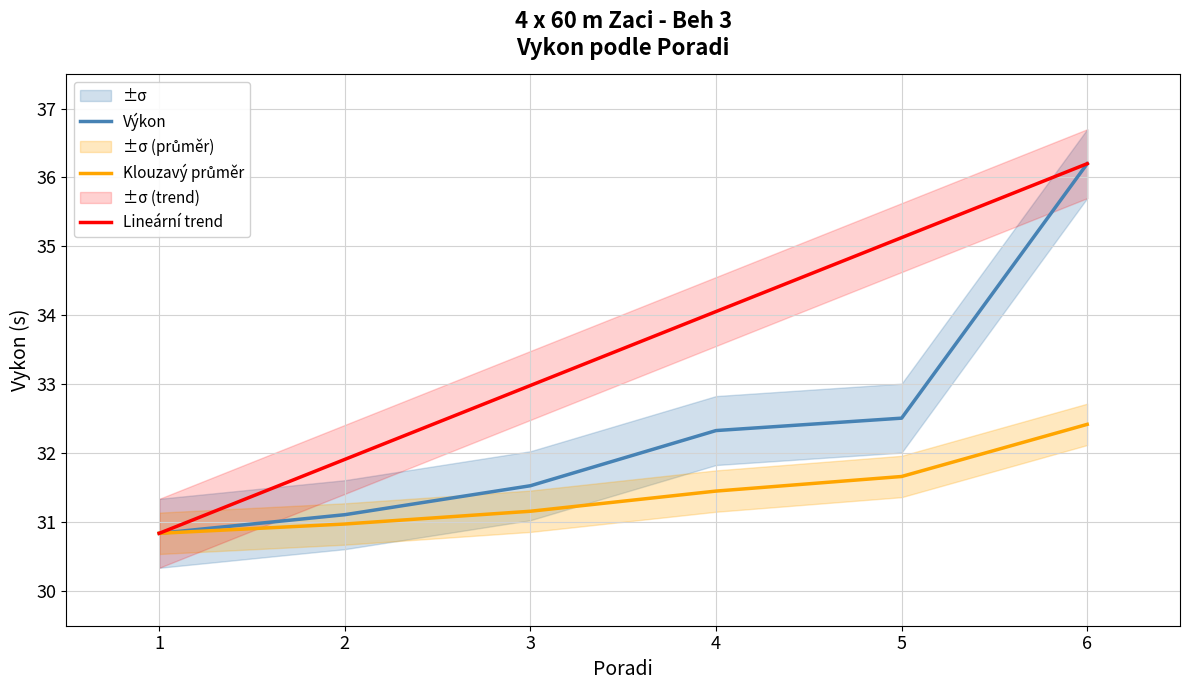

Does the chart display data point markers on the line(s)?

No